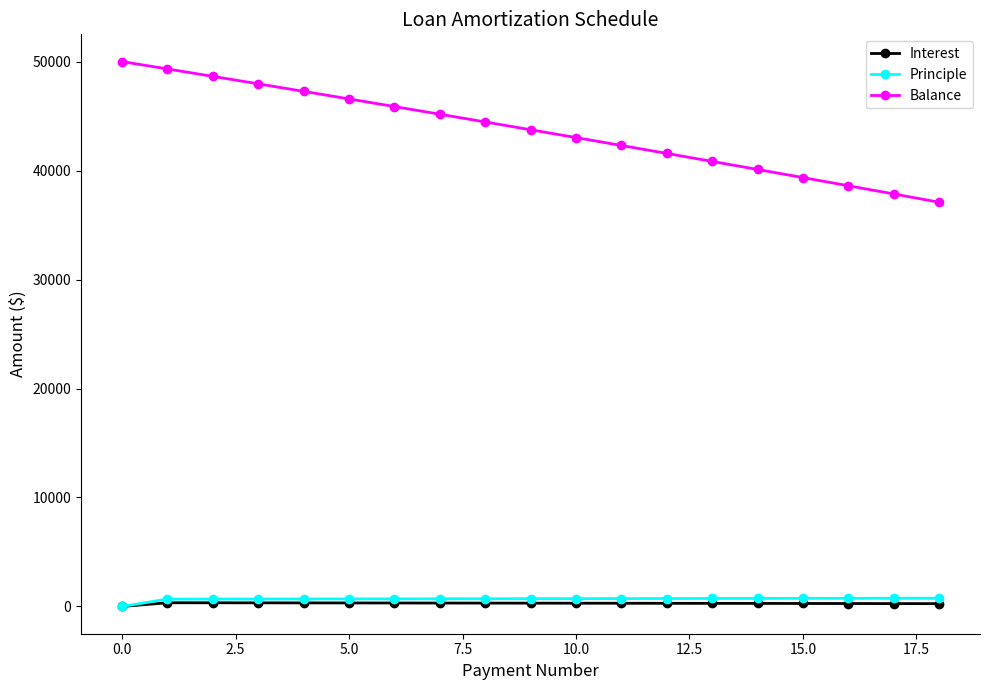

Which series has the largest total across all categories?

Balance